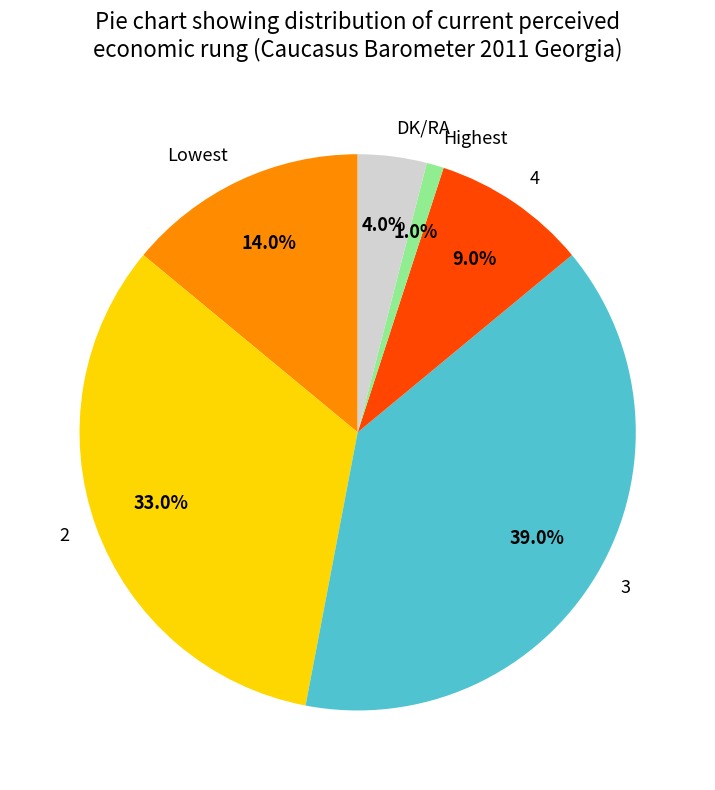

Count the number of slices in the pie.

6